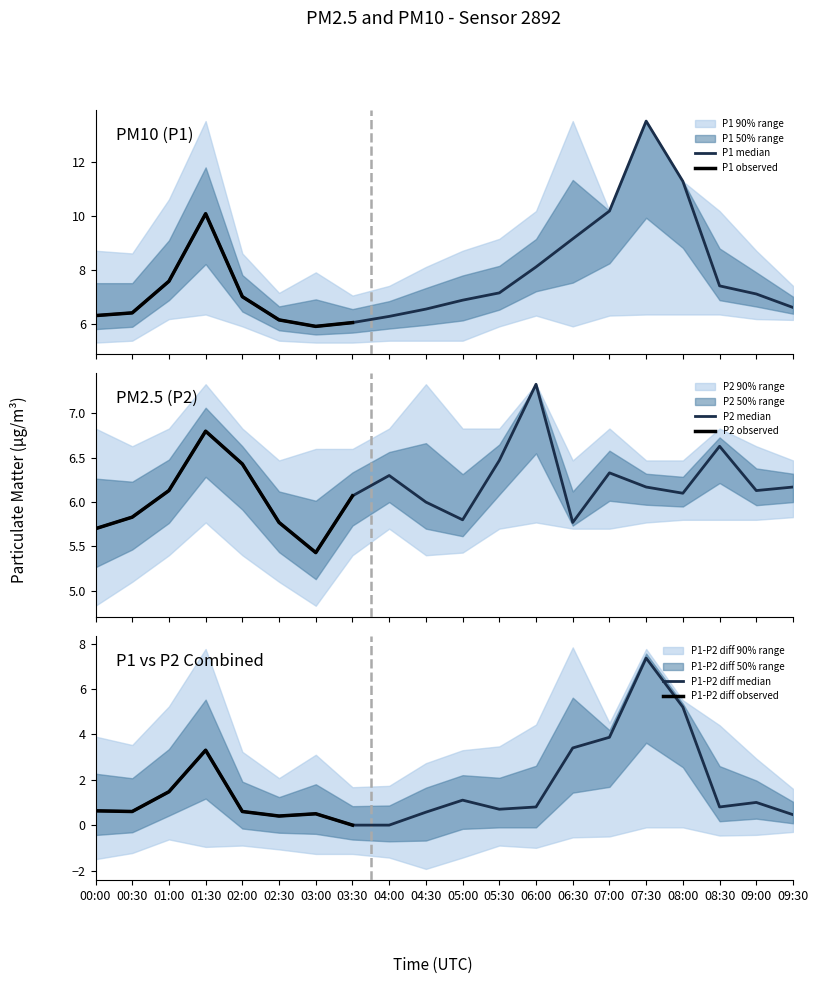

Where is P2_upper nearest to the value 6?

02:30